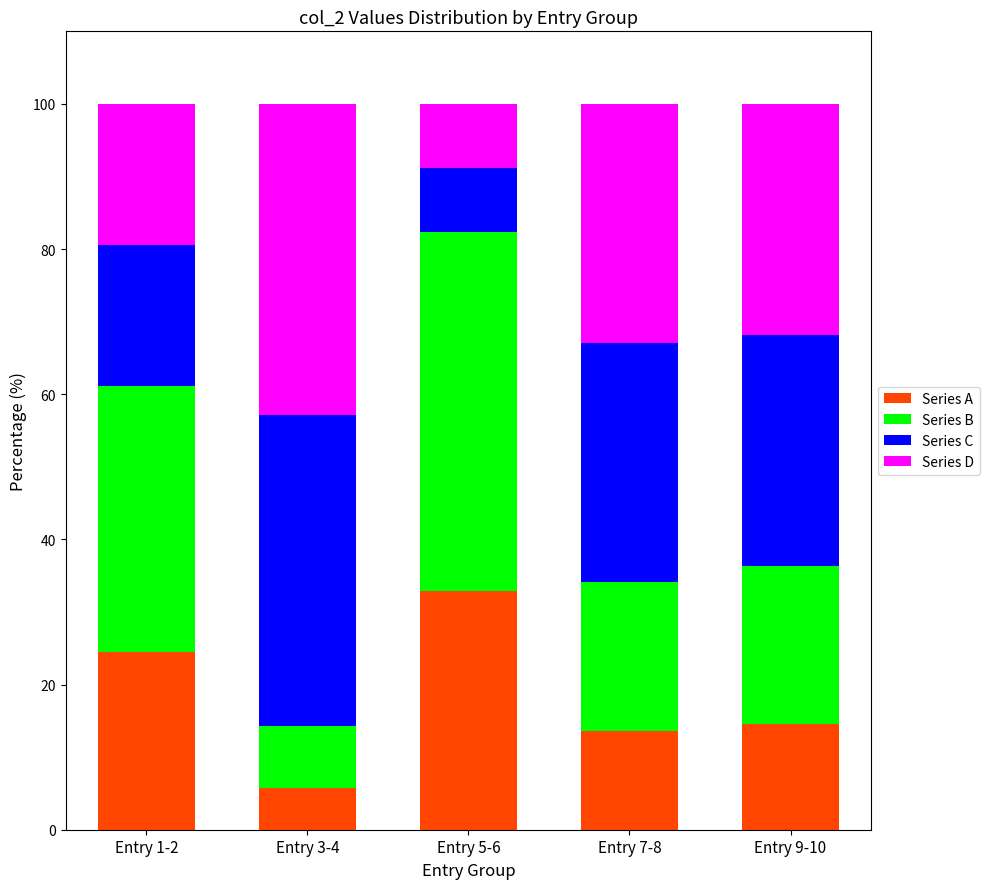

What is the total value across all series at Entry 5-6?

100.0